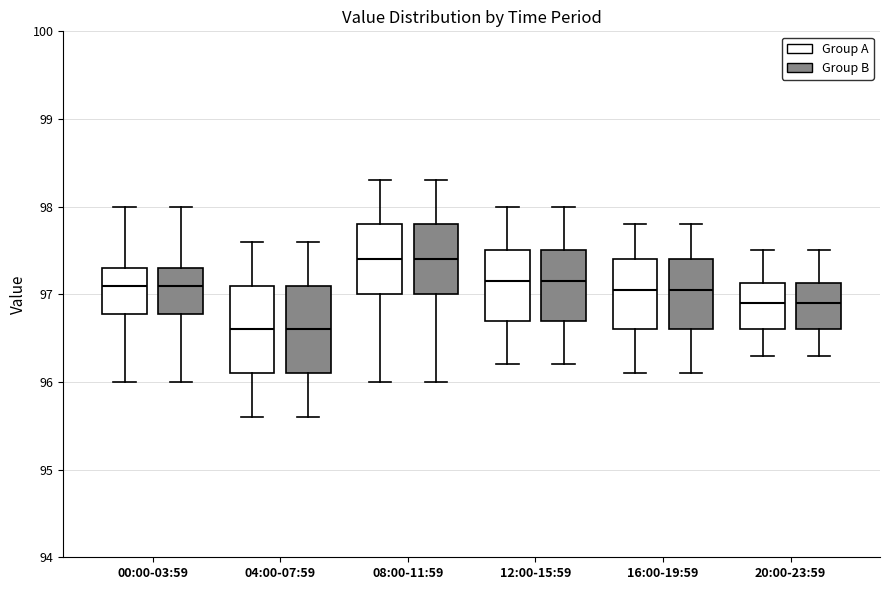

Where does the median line of the box for 16:00-19:59 (Group B) sit on the y-axis? The values are not printed on the chart, so give them approximately, as read against the axis.

97.1